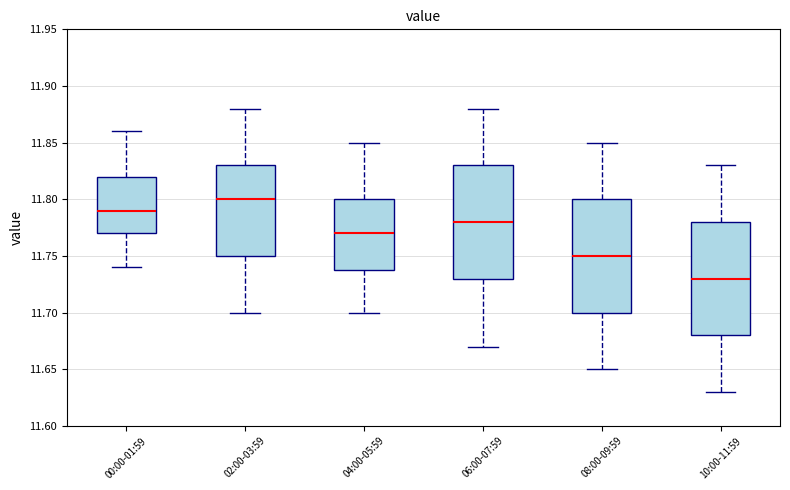

Reading left to right, transcribe this box plot: for each box, give where its median line is, the range the box spans, and where its two whiskers end, as read against the y-axis. The values are not printed on the chart, so give them approximately, as read against the axis.

00:00-01:59: median 11.79, box 11.77 to 11.82, whiskers 11.74 to 11.86
02:00-03:59: median 11.80, box 11.75 to 11.83, whiskers 11.70 to 11.88
04:00-05:59: median 11.77, box 11.74 to 11.80, whiskers 11.70 to 11.85
06:00-07:59: median 11.78, box 11.73 to 11.83, whiskers 11.67 to 11.88
08:00-09:59: median 11.75, box 11.70 to 11.80, whiskers 11.65 to 11.85
10:00-11:59: median 11.73, box 11.68 to 11.78, whiskers 11.63 to 11.83